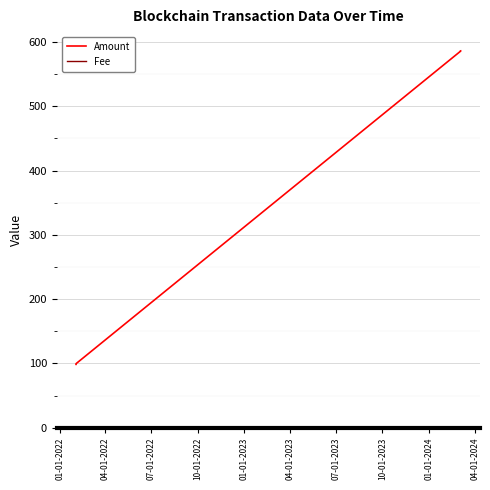

Rank the series at 07-01-2022 from highest to lowest value.

Amount, Fee